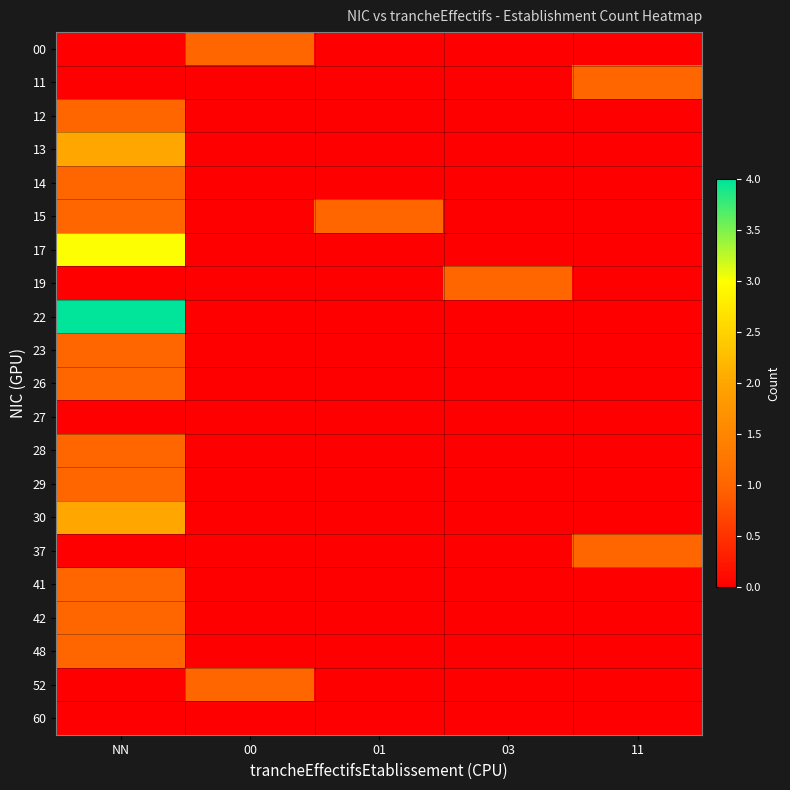

Rank the series by their maximum value, from highest to lowest.

22, 17, 13, 30, 00, 11, 12, 14, 15, 19, 23, 26, 28, 29, 37, 41, 42, 48, 52, 27, 60